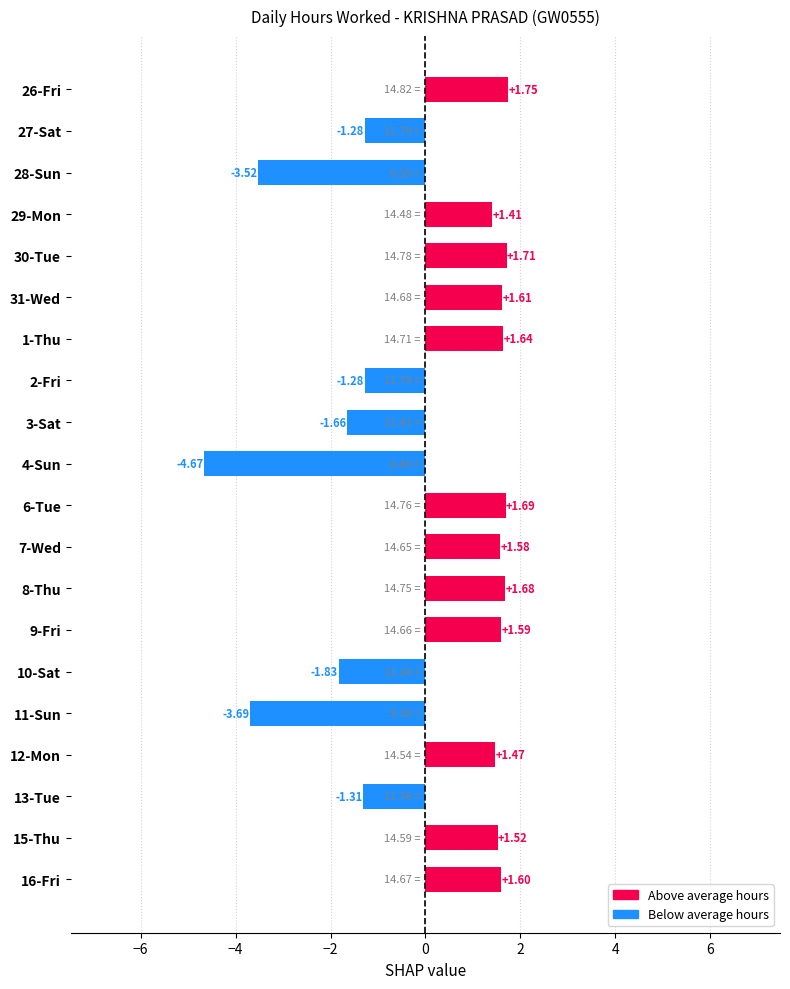

What is the difference between the values at 2-Fri and 30-Tue?

3.0